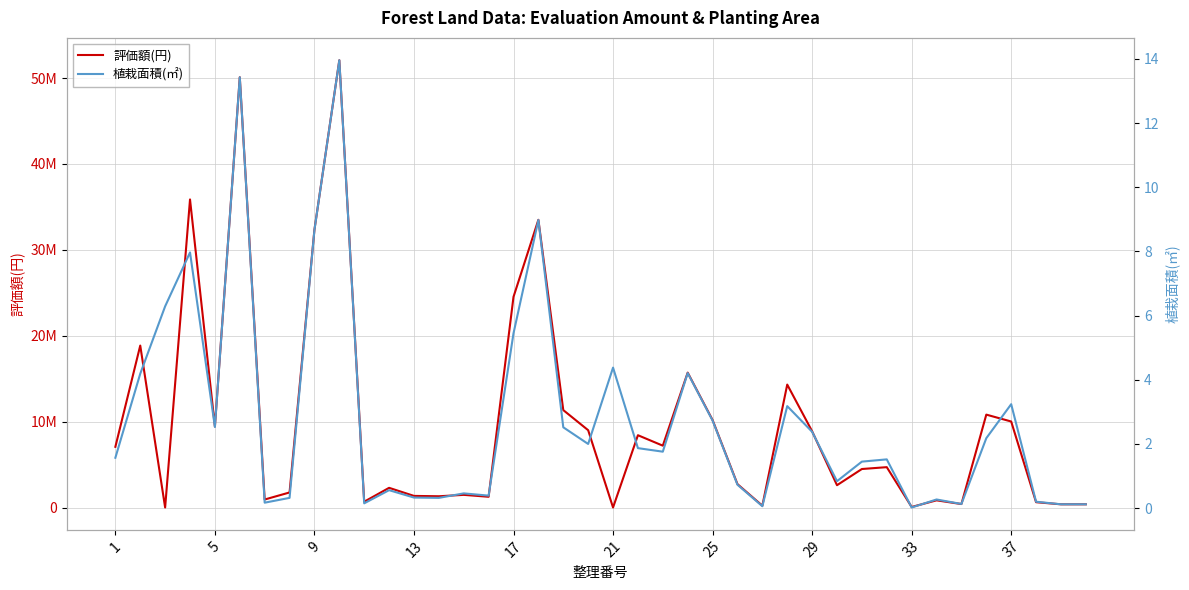

Reading right to left, list all the values displayed in this chart.

評価額(円): 370800.0	370800.0	618000.0	10011600.0	10812800.0	401700.0	834300.0	61800.0	4696800.0	4480500.0	2595600.0	8877400.0	14310000.0	207600.0	2722900.0	10182900.0	15703300.0	7198400.0	8415000.0	1.0	9000000.0	11340000.0	33495400.0	24525000.0	1248000.0	1472000.0	1308800.0	1349700.0	2290400.0	675000.0	52070800.0	32339100.0	1750400.0	929900.0	50093900.0	9436900.0	35865000.0	1.0	18855000.0	7065000.0
植栽面積(㎡): 0.1	0.1	0.2	3.2	2.2	0.1	0.3	0.0	1.5	1.4	0.8	2.4	3.2	0.1	0.7	2.7	4.2	1.8	1.9	4.4	2.0	2.5	9.0	5.5	0.4	0.5	0.3	0.3	0.6	0.1	14.0	8.7	0.3	0.2	13.4	2.5	8.0	6.3	4.2	1.6